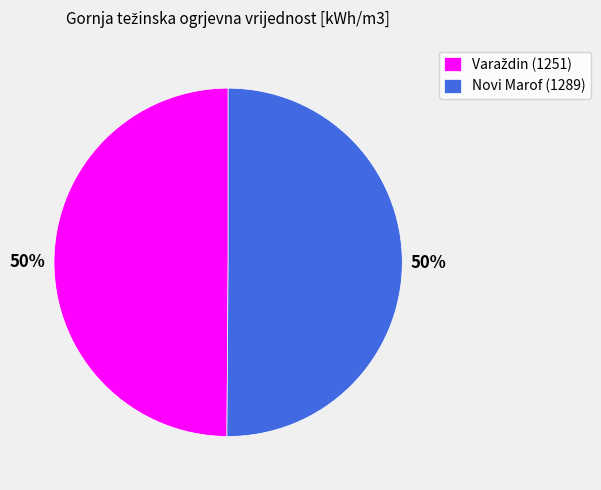

What percentage is the Novi Marof (1289) slice, to the nearest percent?

50%